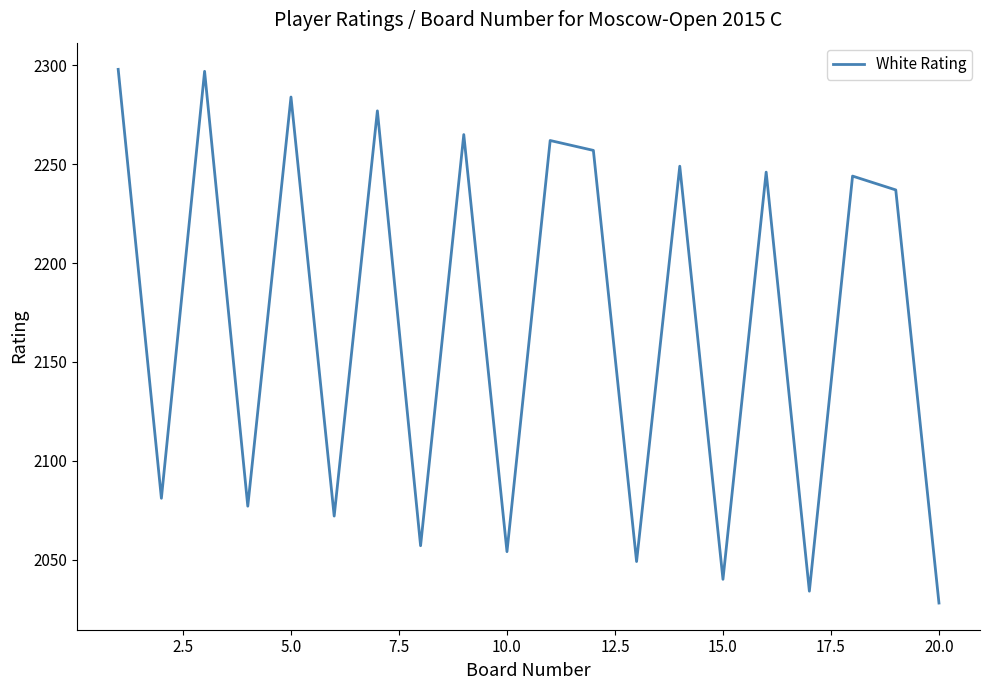

What is the smallest value displayed?

2028